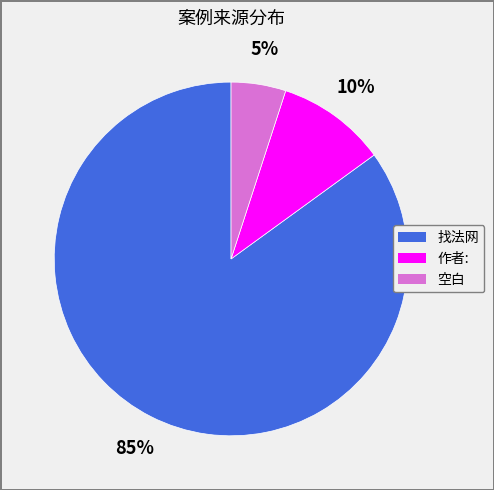

To the nearest percent, what is the average slice percentage?

33%